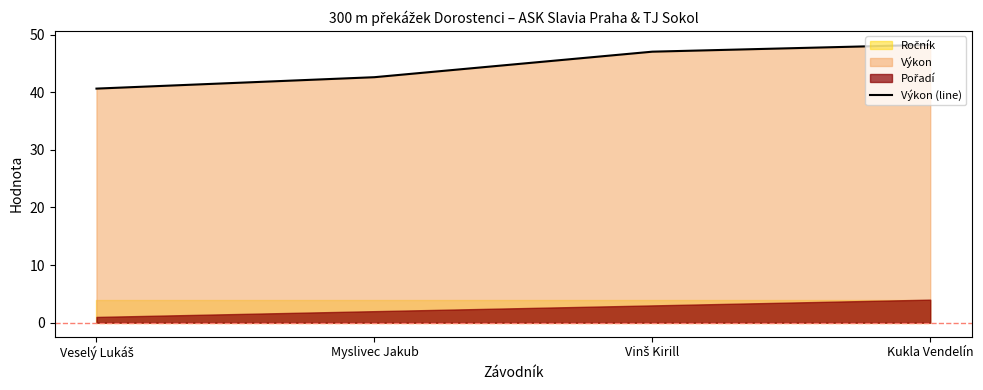

Rank the categories by value from highest to lowest.

Kukla Vendelín, Vinš Kirill, Myslivec Jakub, Veselý Lukáš